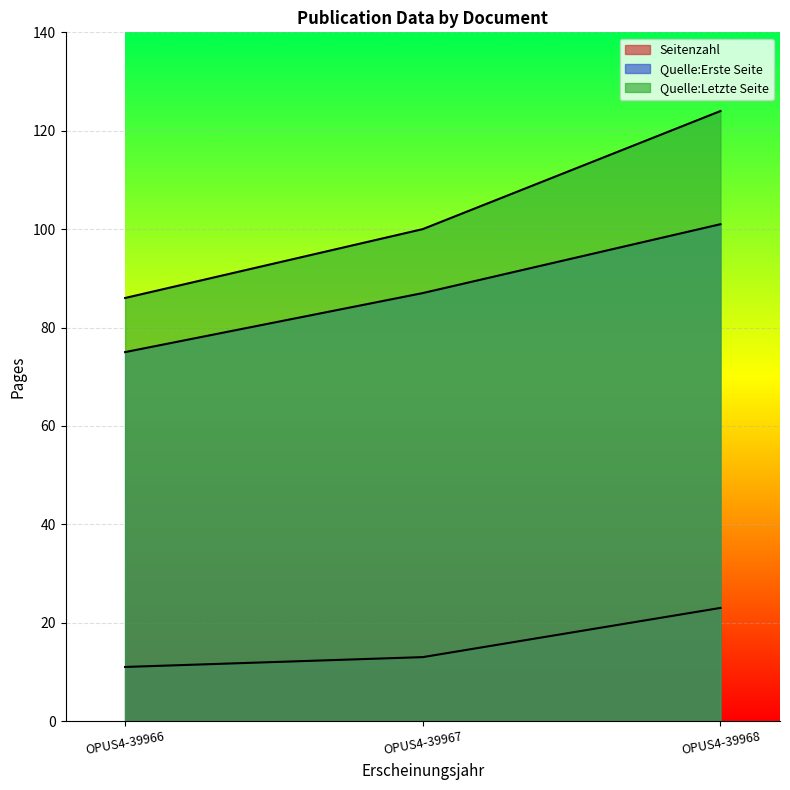

Reading right to left, what are all the values shown in this chart?

Seitenzahl: 23	13	11
Quelle:Erste Seite: 101	87	75
Quelle:Letzte Seite: 124	100	86